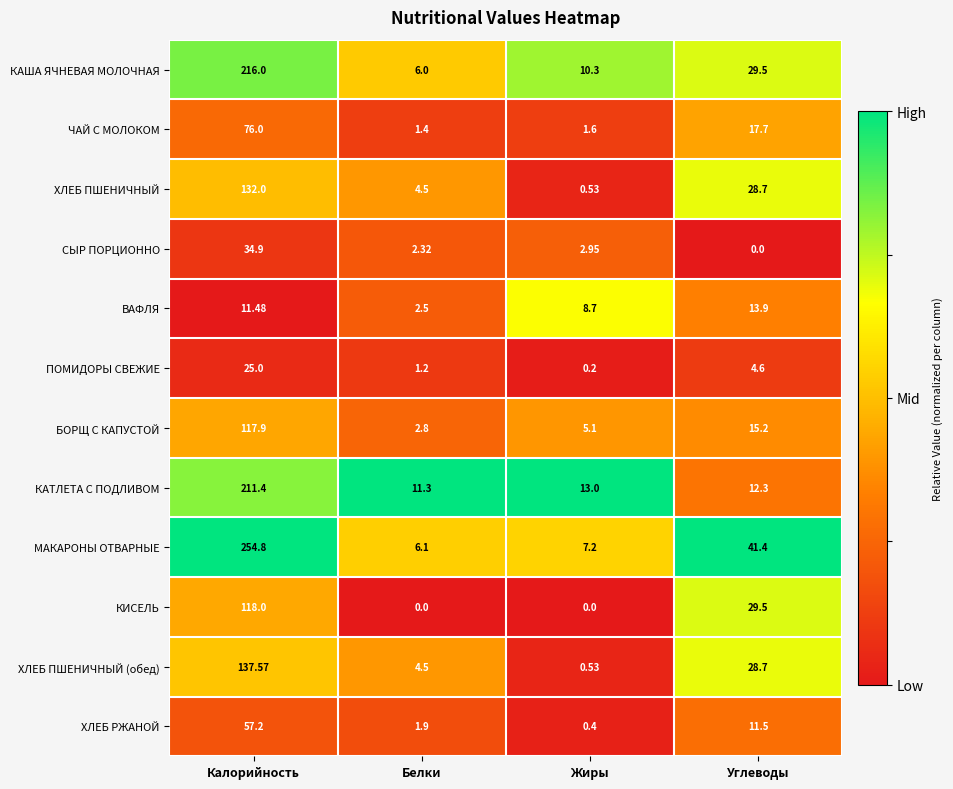

Where does the КАТЛЕТА С ПОДЛИВОМ series first go above 13?

Калорийность